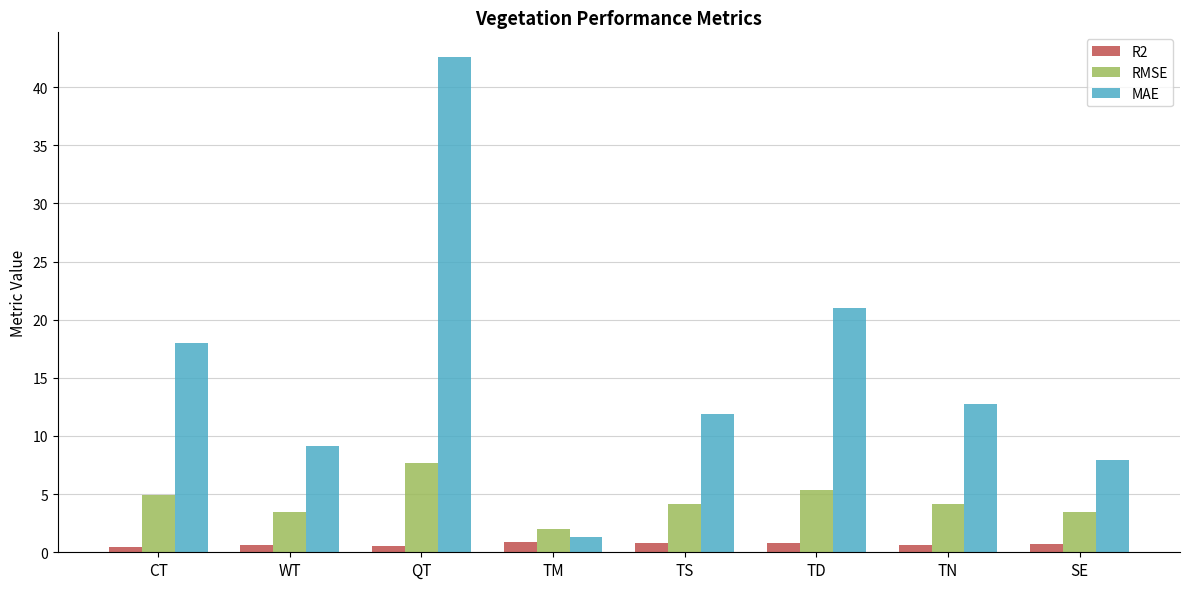

List the labels in order of MAE value, smallest first.

TM, SE, WT, TS, TN, CT, TD, QT